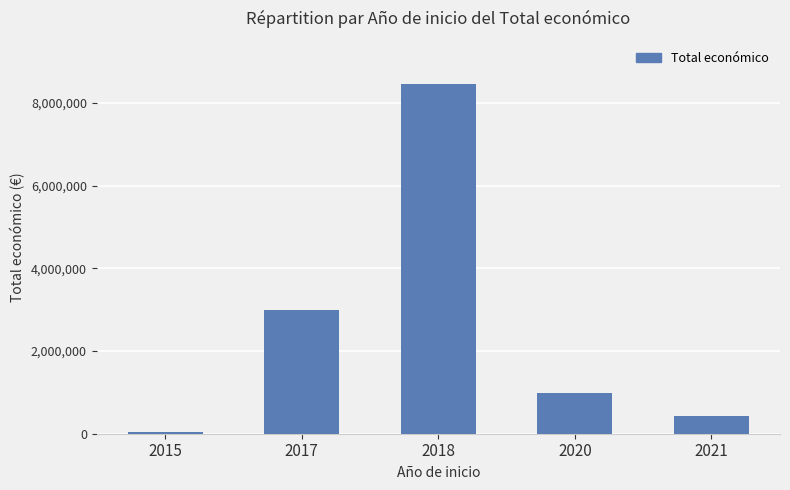

Rank the categories by value from lowest to highest.

2015, 2021, 2020, 2017, 2018